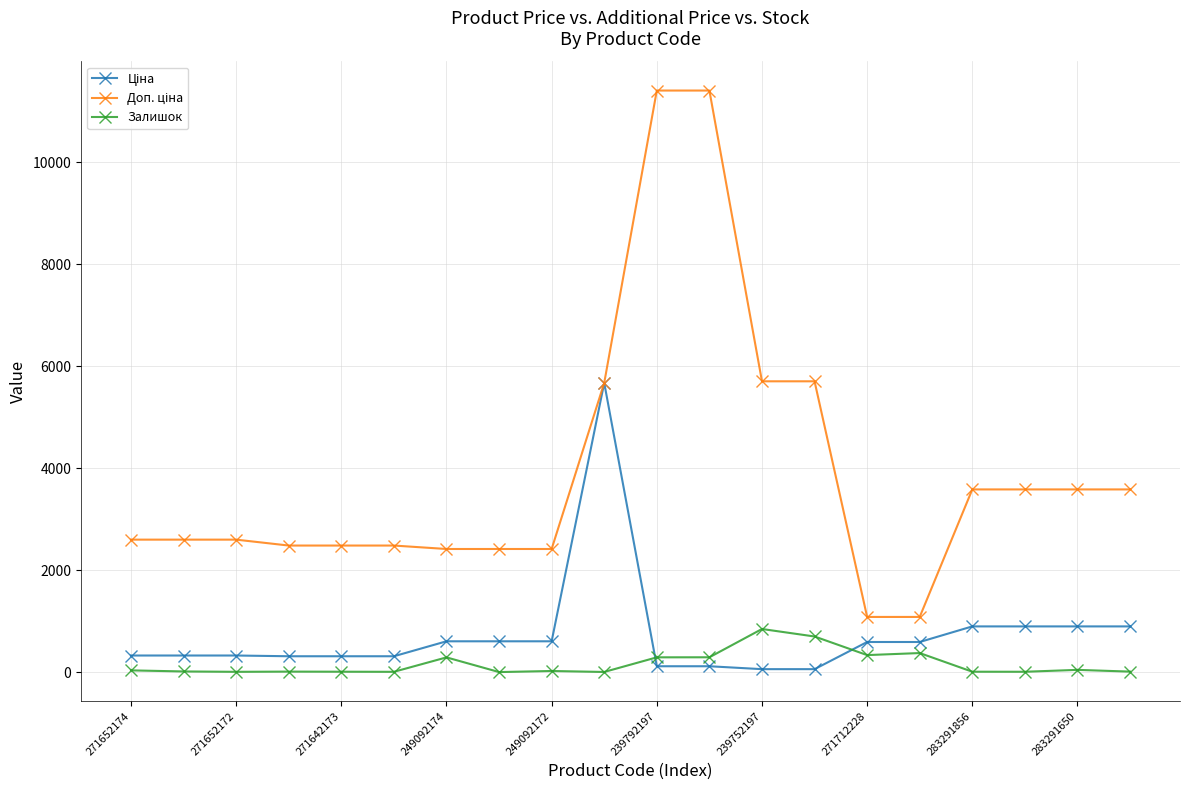

What is the greatest value displayed?

11410.0